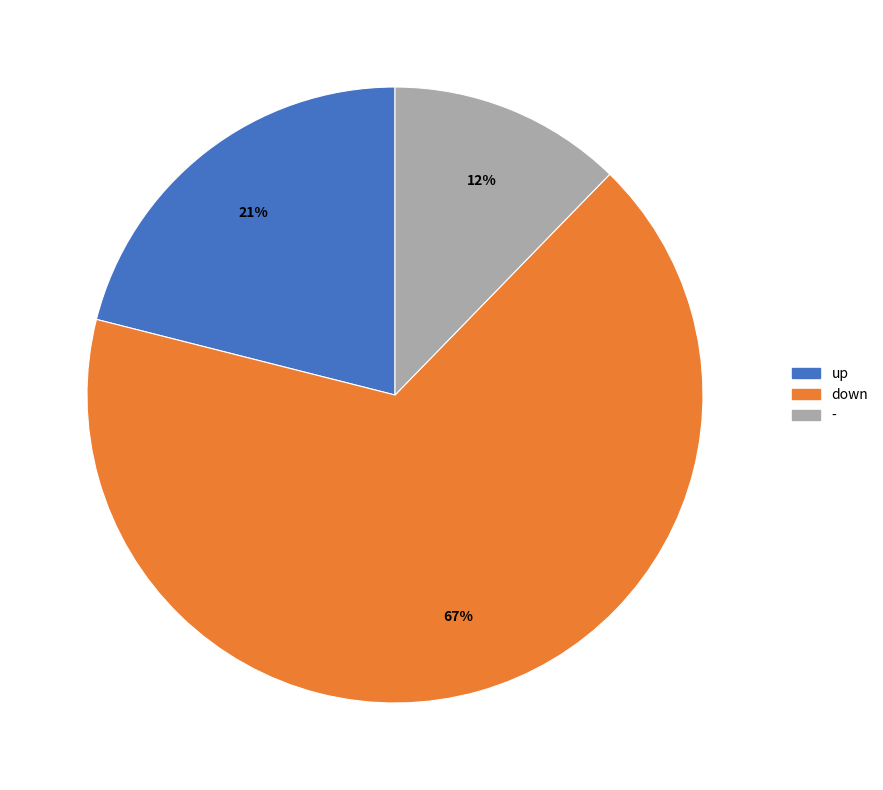

Is the sum of - and up greater than half?

No